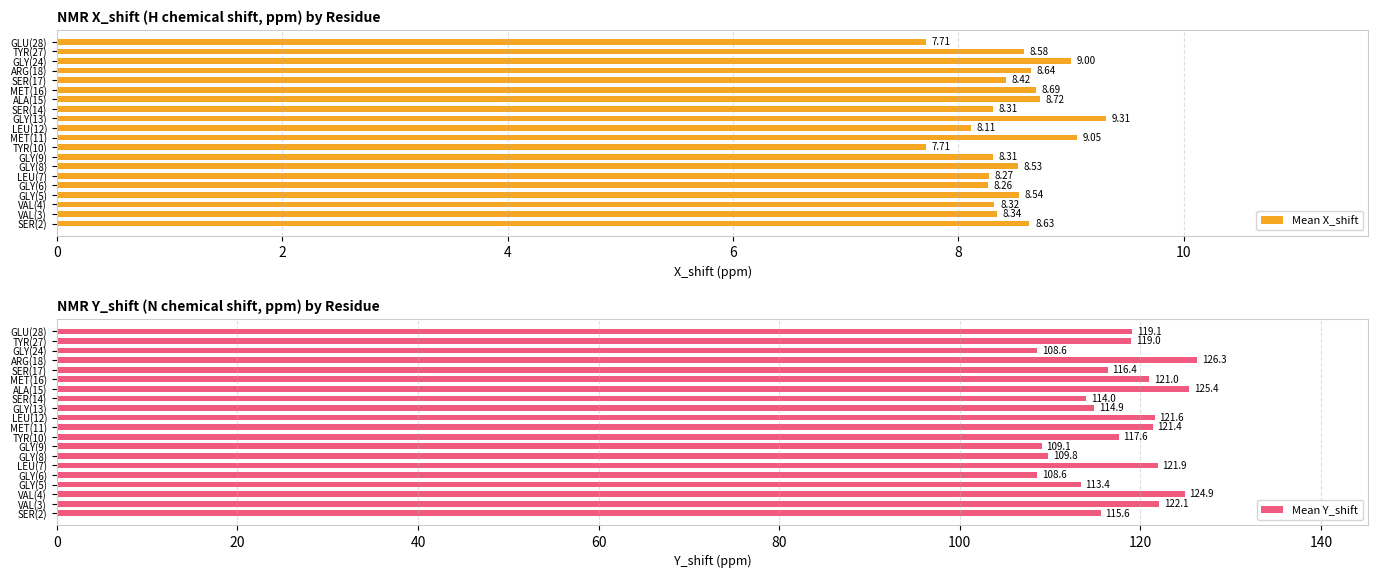

How many data points does each series have?

20